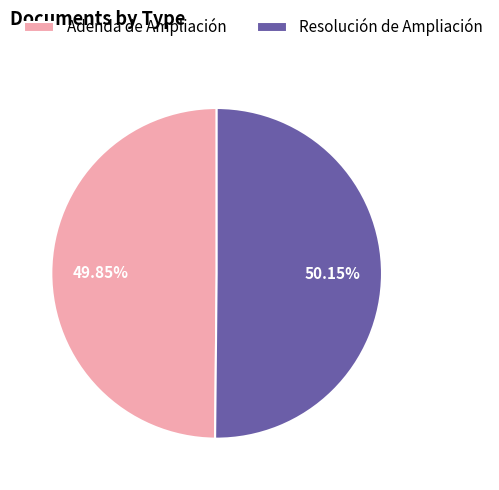

Approximately how many times larger is the value at Resolución de Ampliación compared to Adenda de Ampliación?

1.0